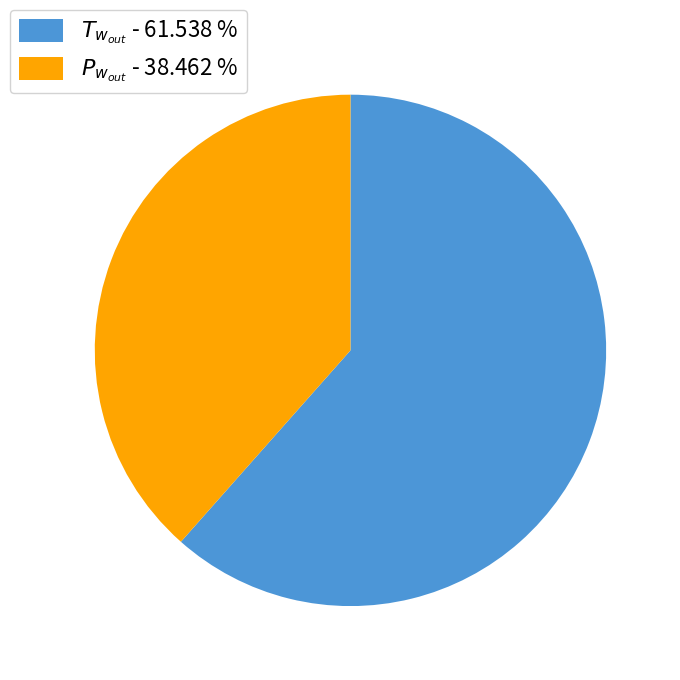

Is there any slice that represents more than half of the pie?

Yes